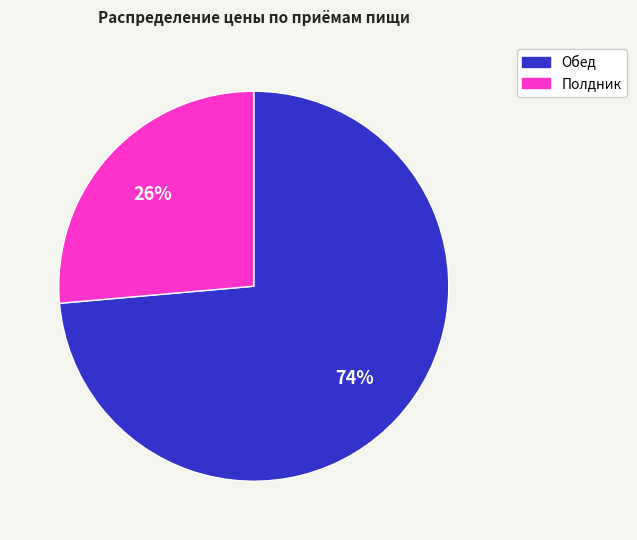

What is the smallest slice in the pie chart?

Полдник